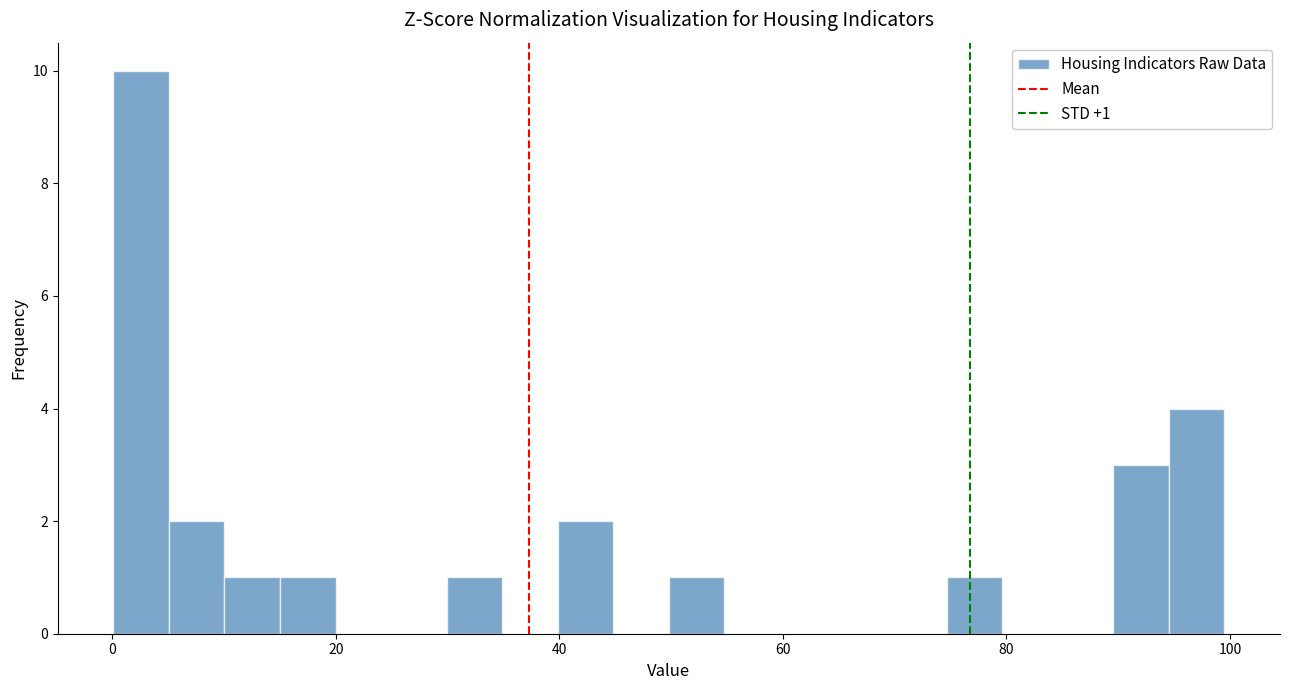

Around what value on the x-axis is the tallest bar? Give the approximate position of its centre, as read against the axis.

2